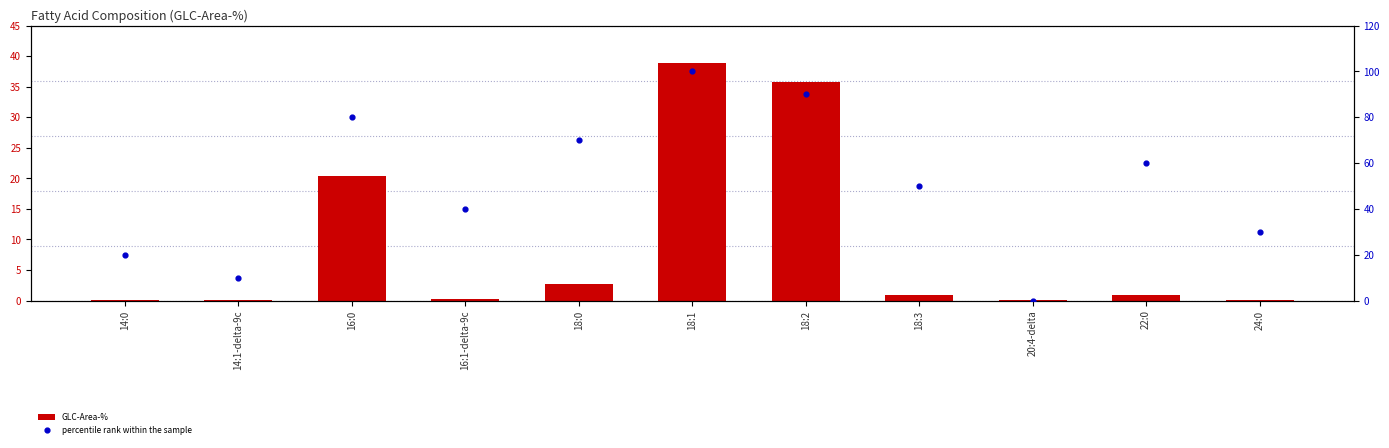

Which series has the largest total across all categories?

percentile rank within the sample